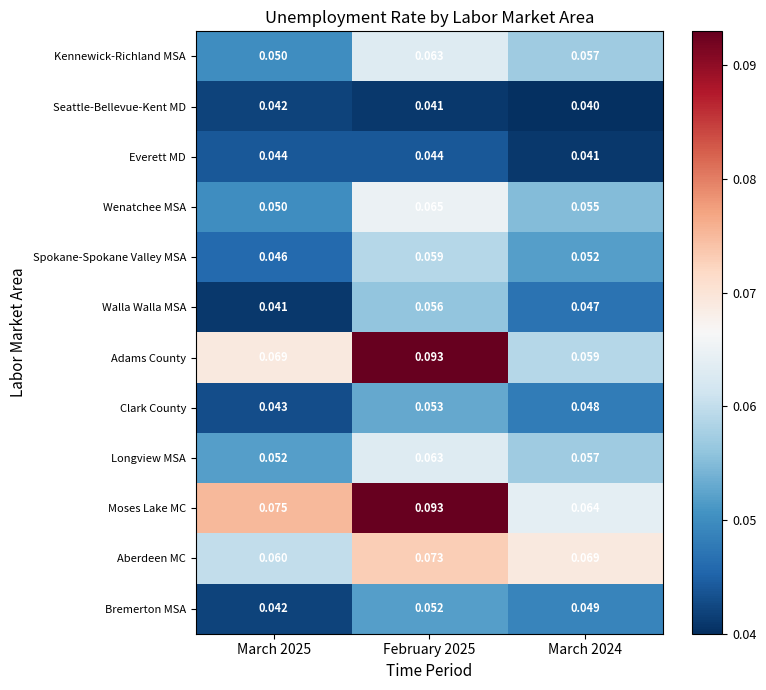

How many series are shown in this chart?

12